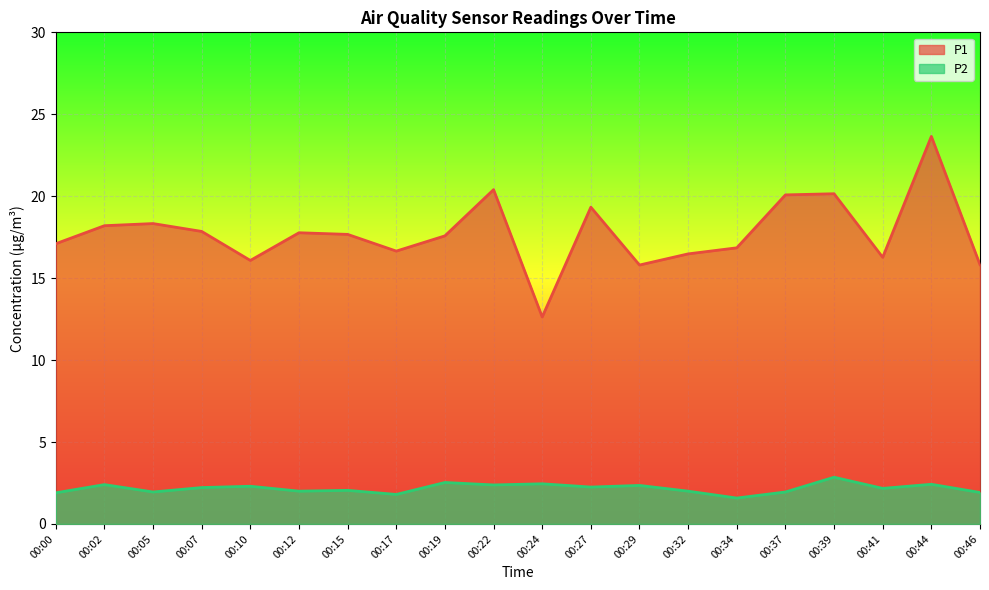

True or false: P1 and P2 cross at least once.

False